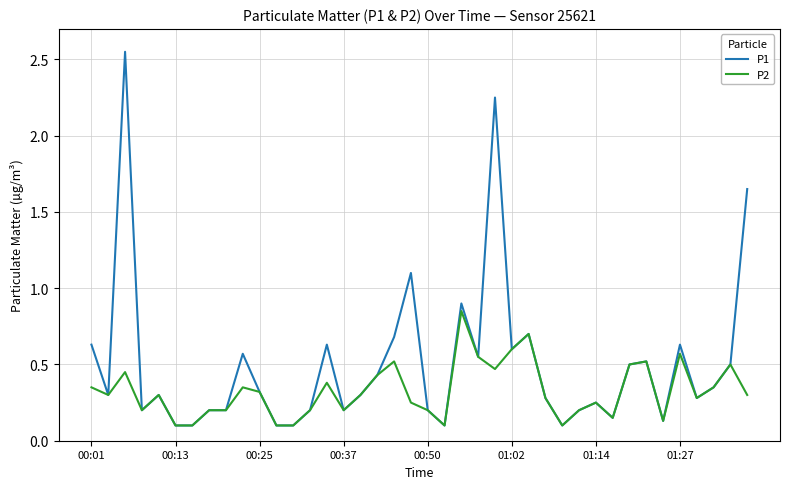

Which series has the widest spread of values?

P1